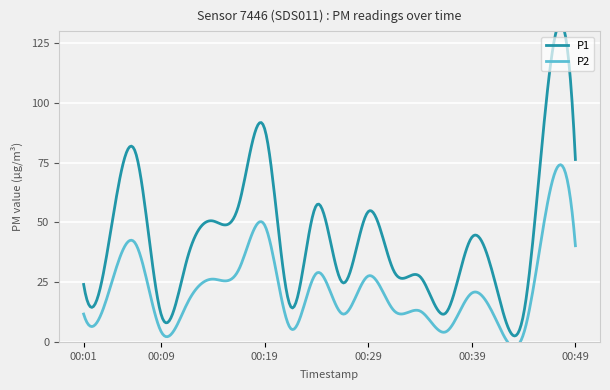

True or false: P2 has a value of 33.4 at 00:39.

False